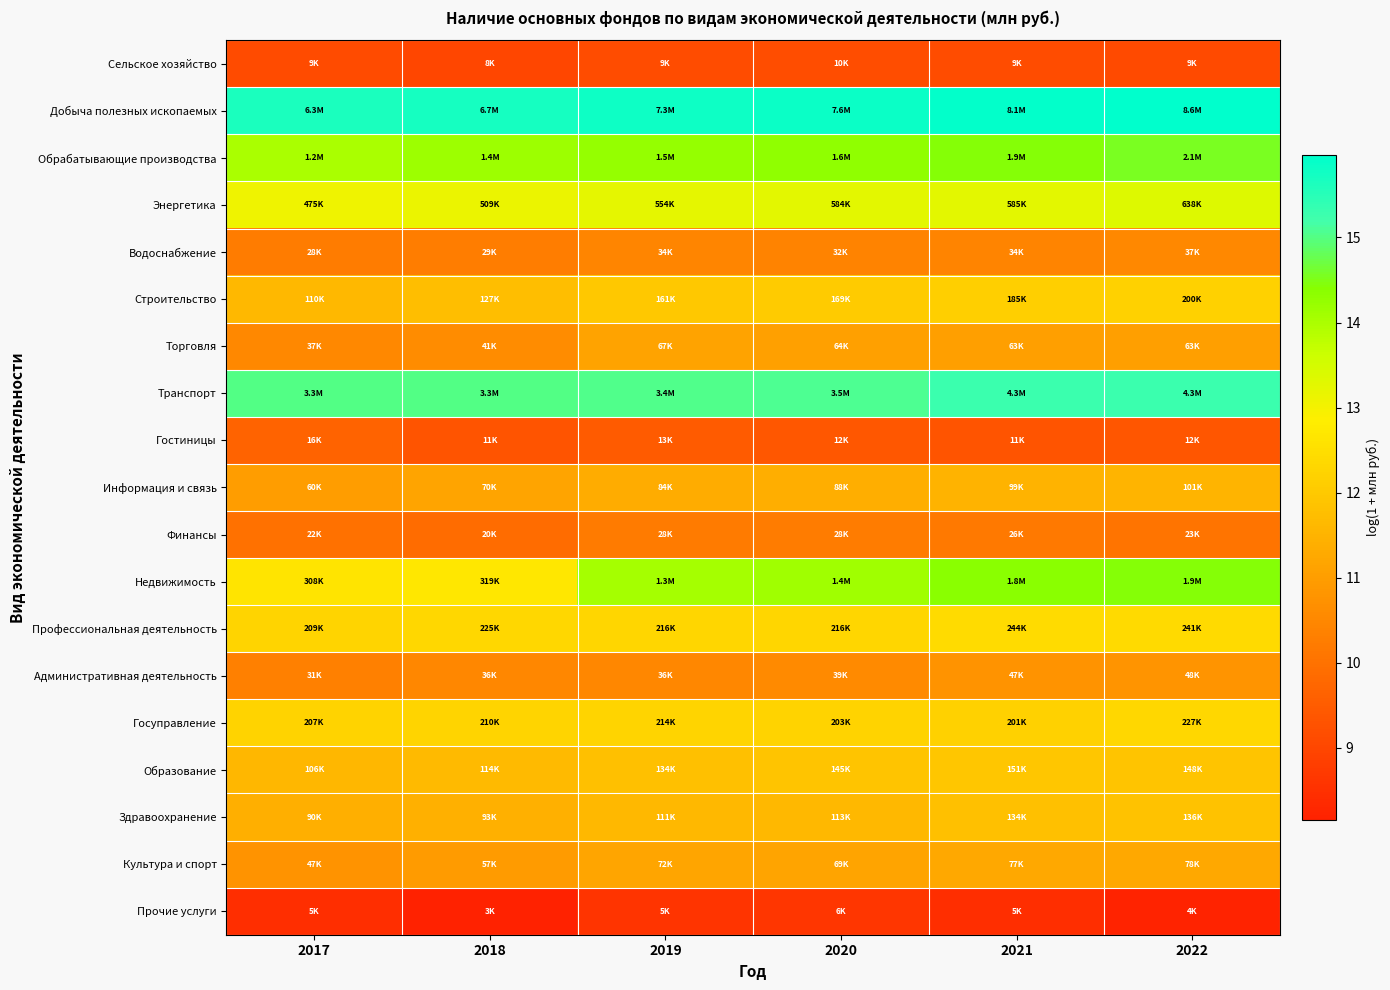

Between 2022 and 2017, which is larger?

2017